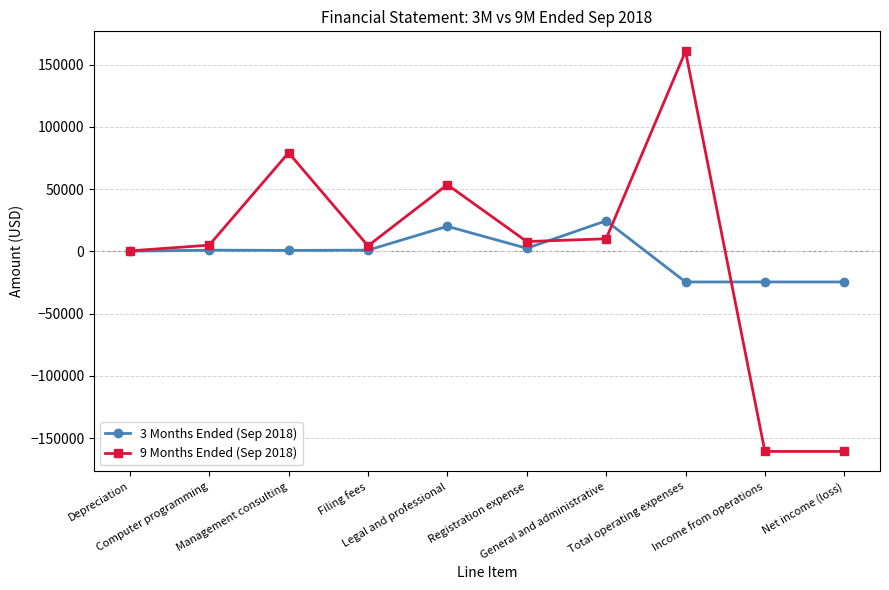

At how many categories does at least one series exceed 57575?

2